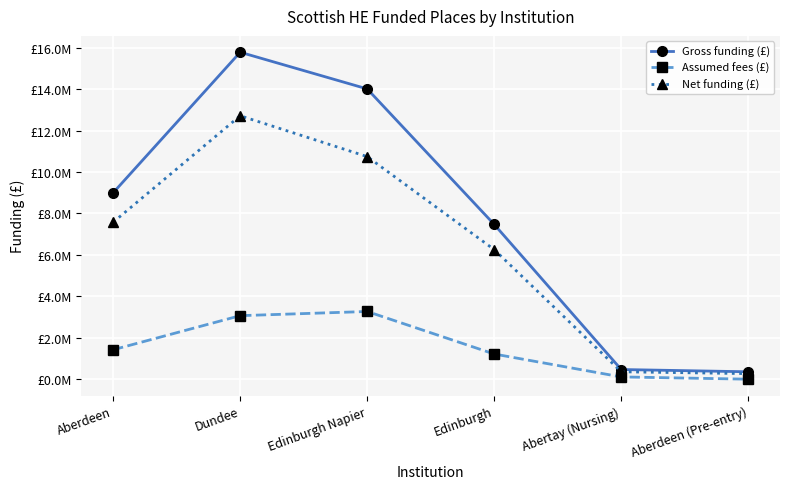

True or false: Net funding (£) and Gross funding (£) cross at least once.

False